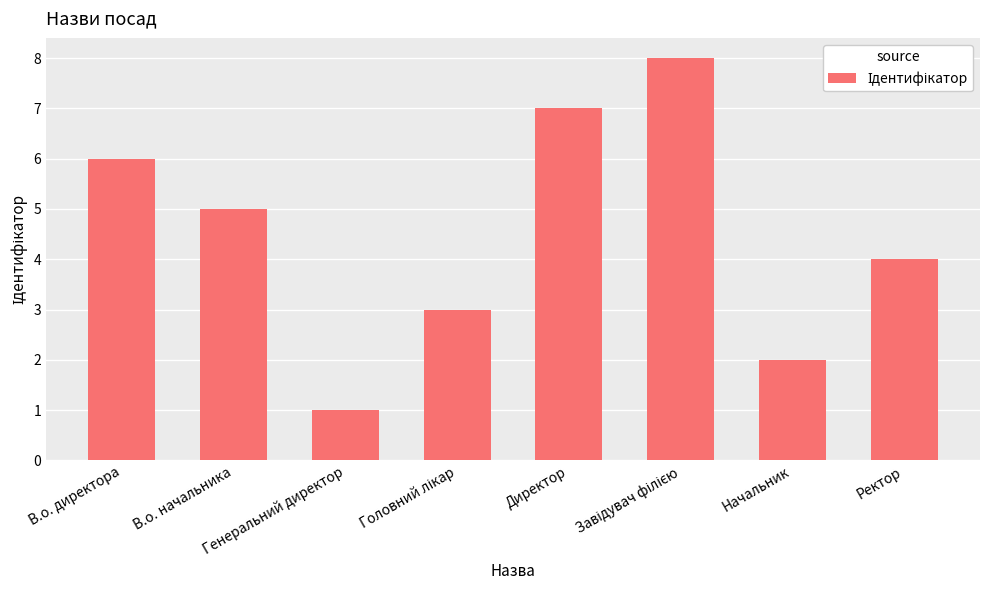

Approximately how many times larger is the value at Генеральний директор compared to Начальник?

0.5